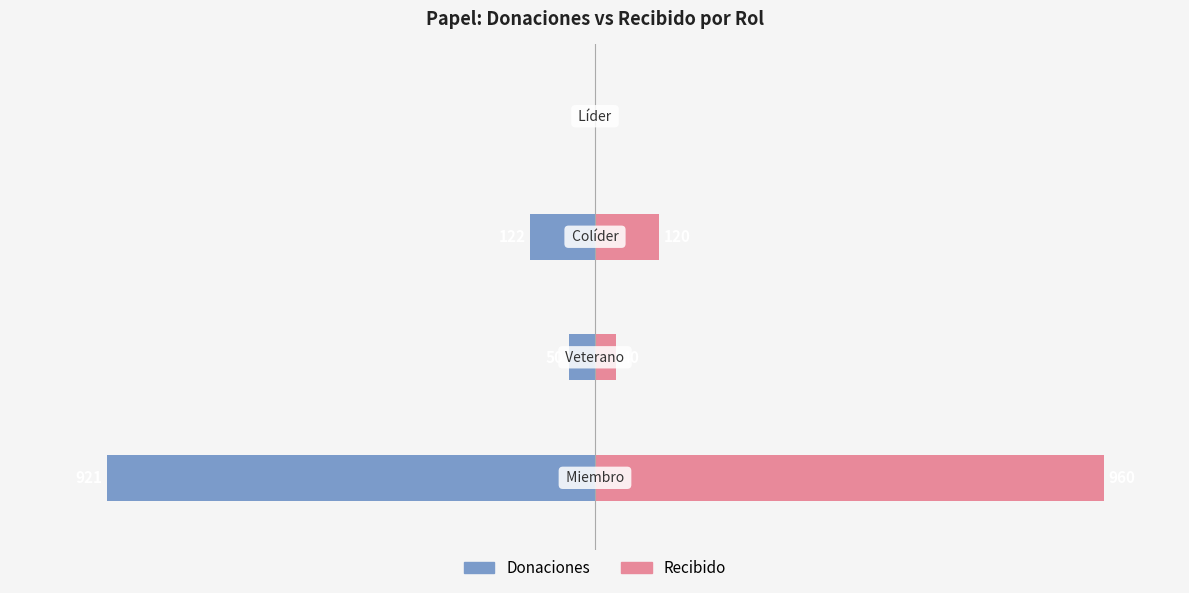

What are all the series names shown in the legend?

Donaciones, Recibido